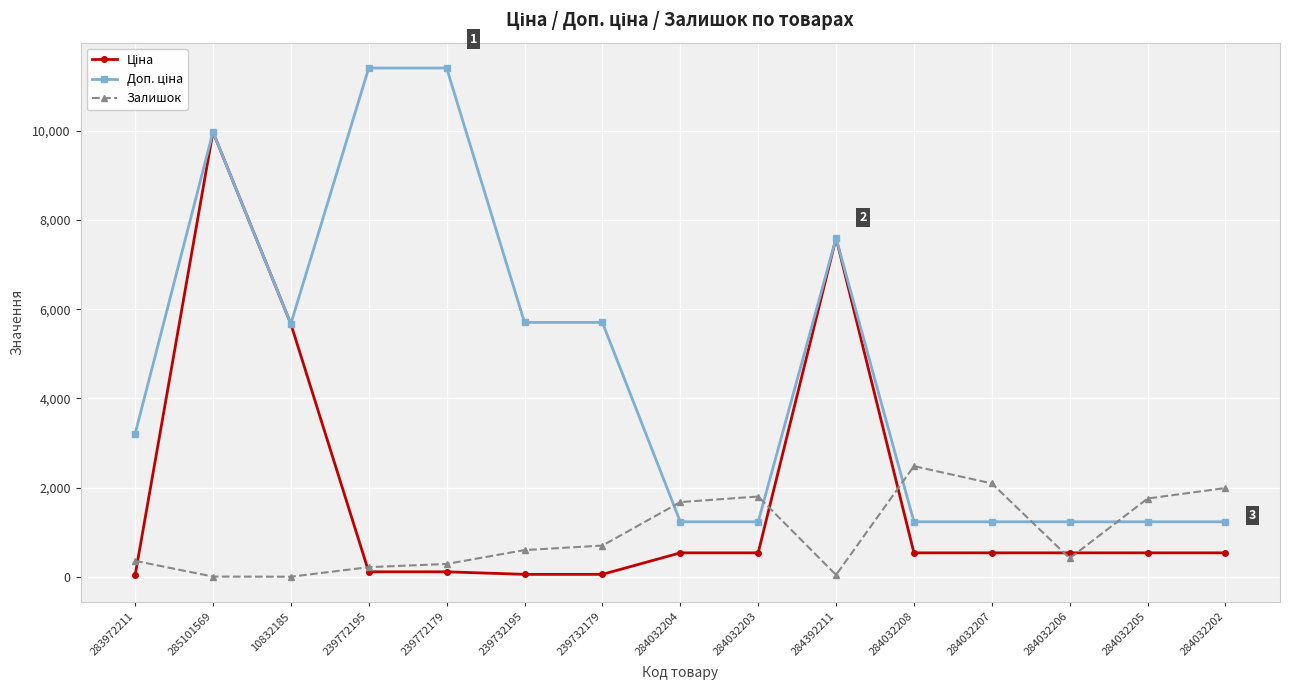

What is the maximum value for Залишок?

2483.0